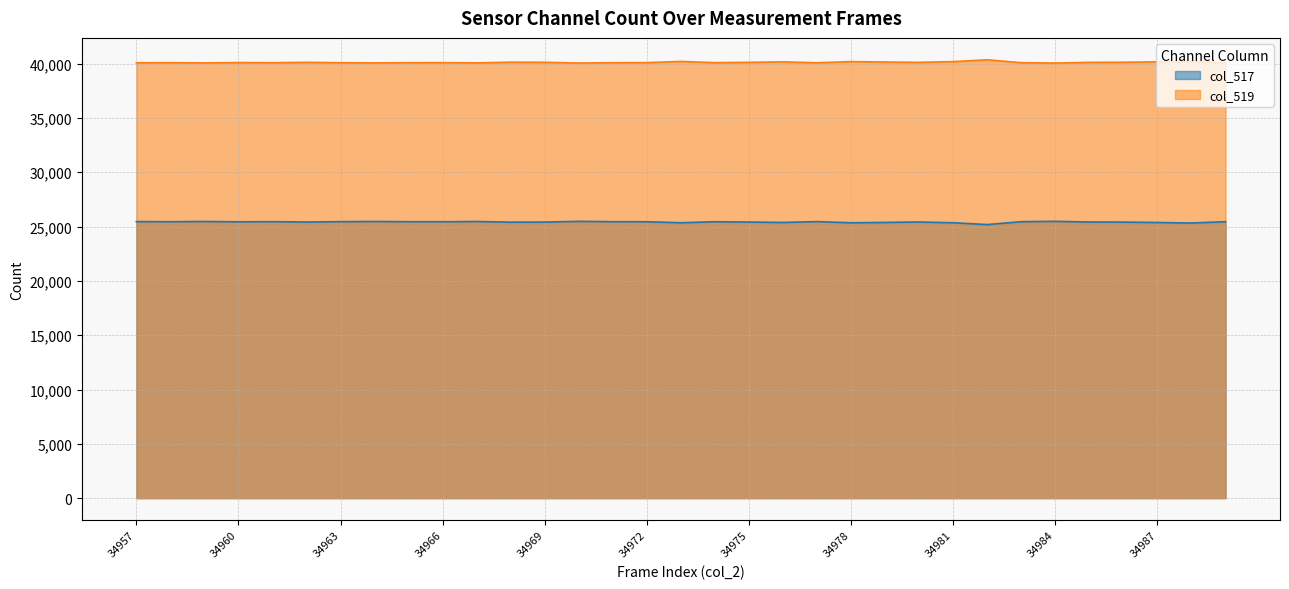

Which has a higher value, 34981 or 34986?

34986